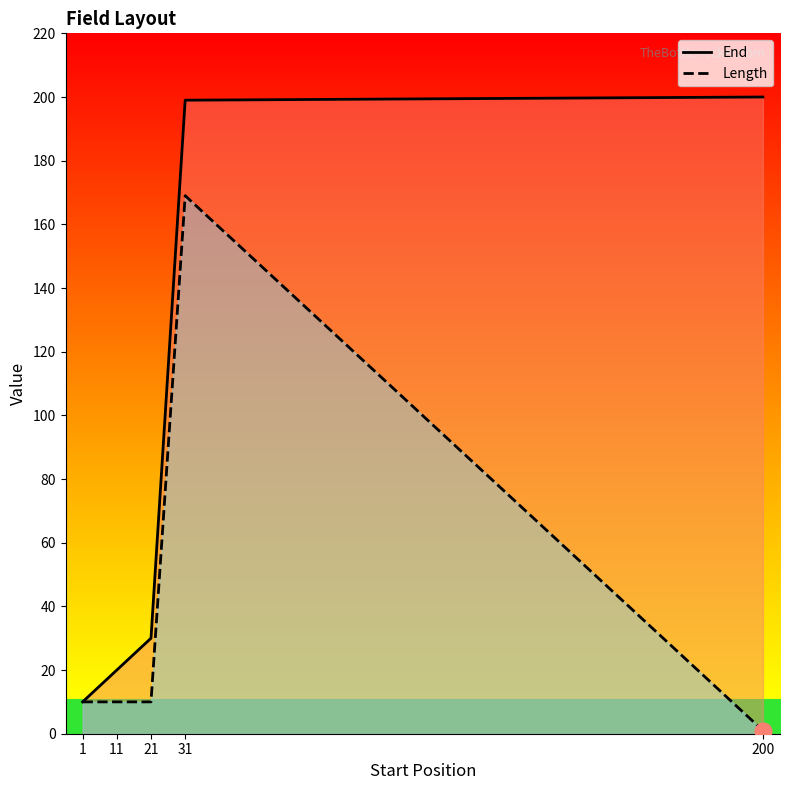

The value of End at 1 is 14. True or false?

False